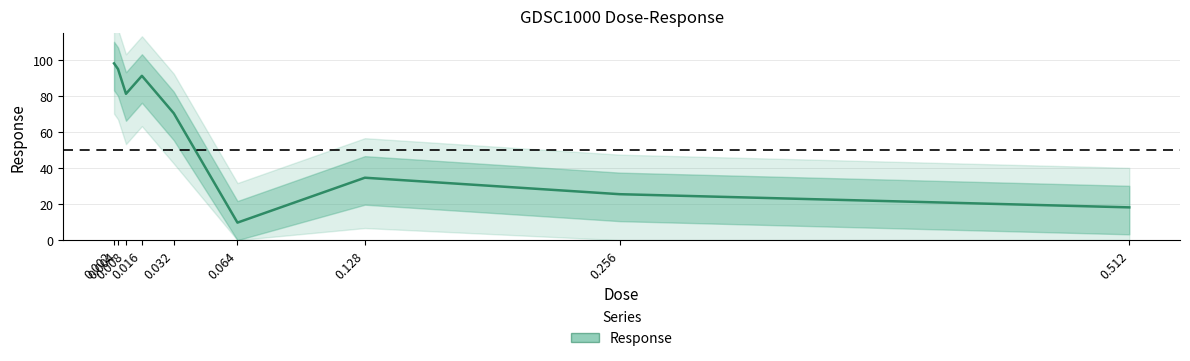

What is the value of the 4th point from the left?

91.4